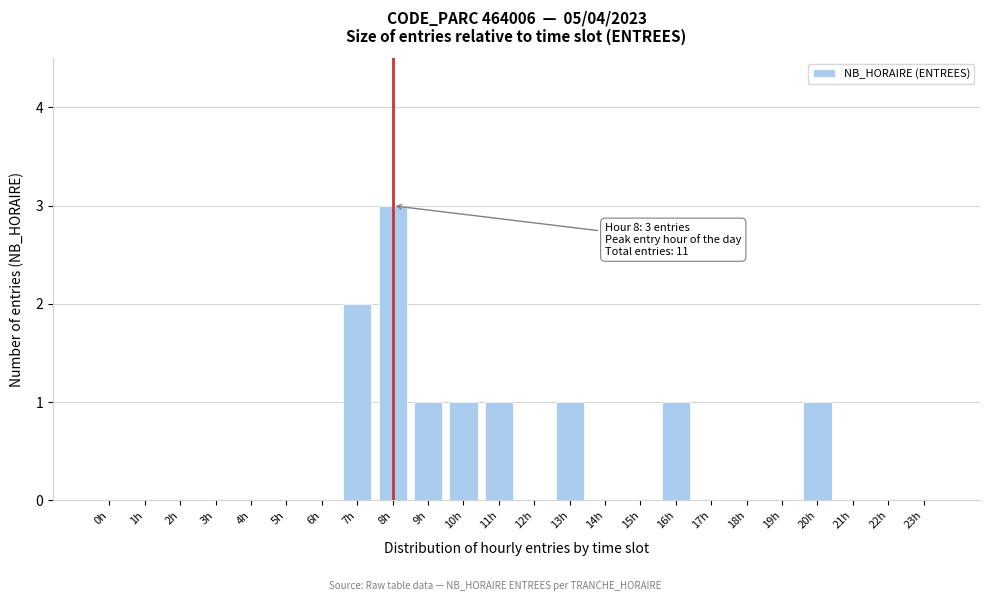

Reading left to right, what are all the values shown in this chart?

0h=0	1h=0	2h=0	3h=0	4h=0	5h=0	6h=0	7h=2	8h=3	9h=1	10h=1	11h=1	12h=0	13h=1	14h=0	15h=0	16h=1	17h=0	18h=0	19h=0	20h=1	21h=0	22h=0	23h=0